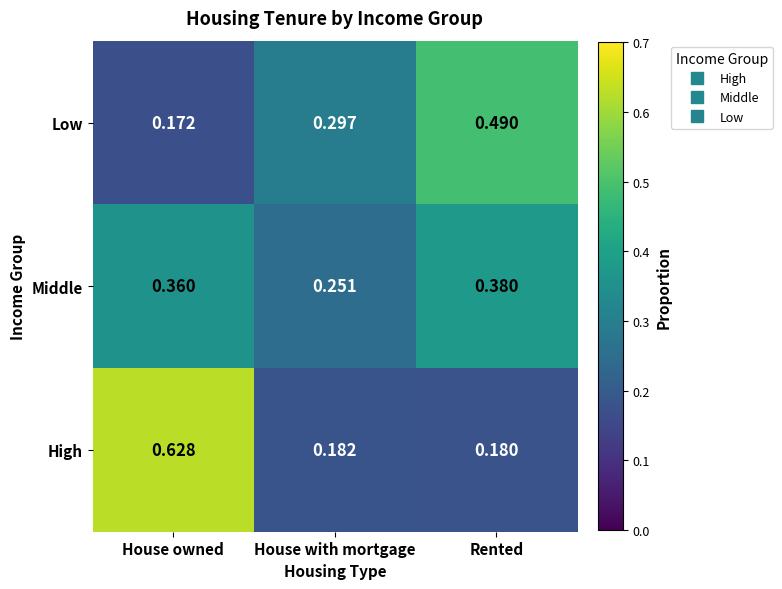

Rank the series at Rented from lowest to highest value.

High, Middle, Low